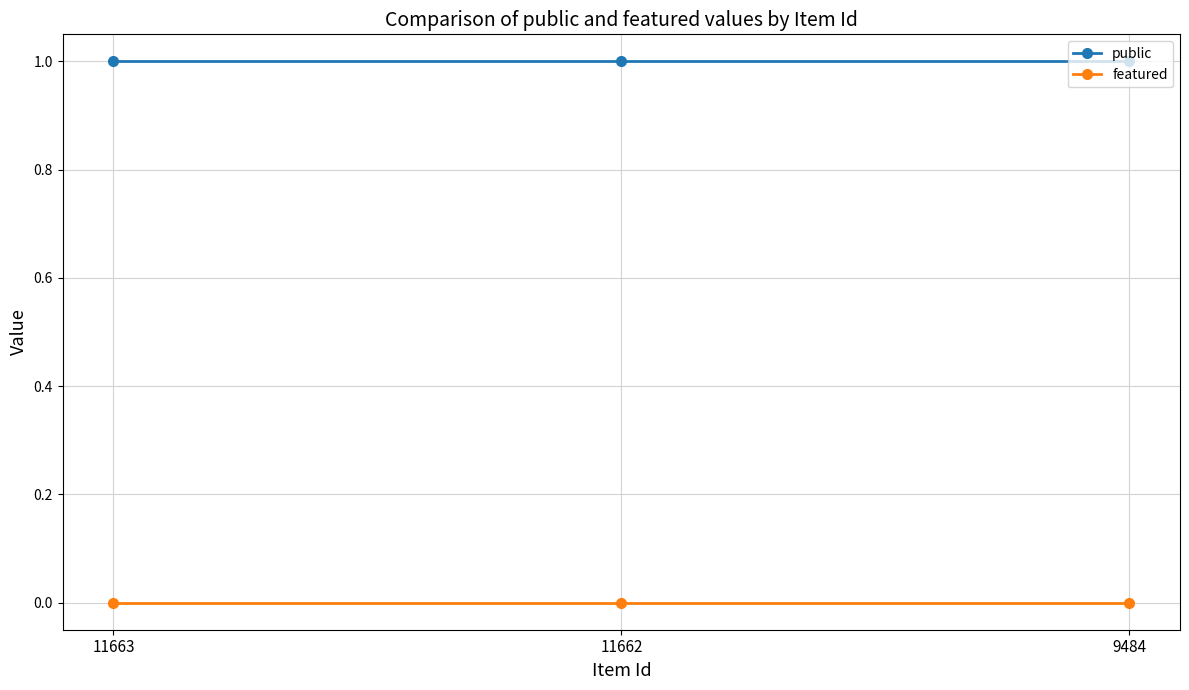

Rank the series by their average value, from highest to lowest.

public, featured